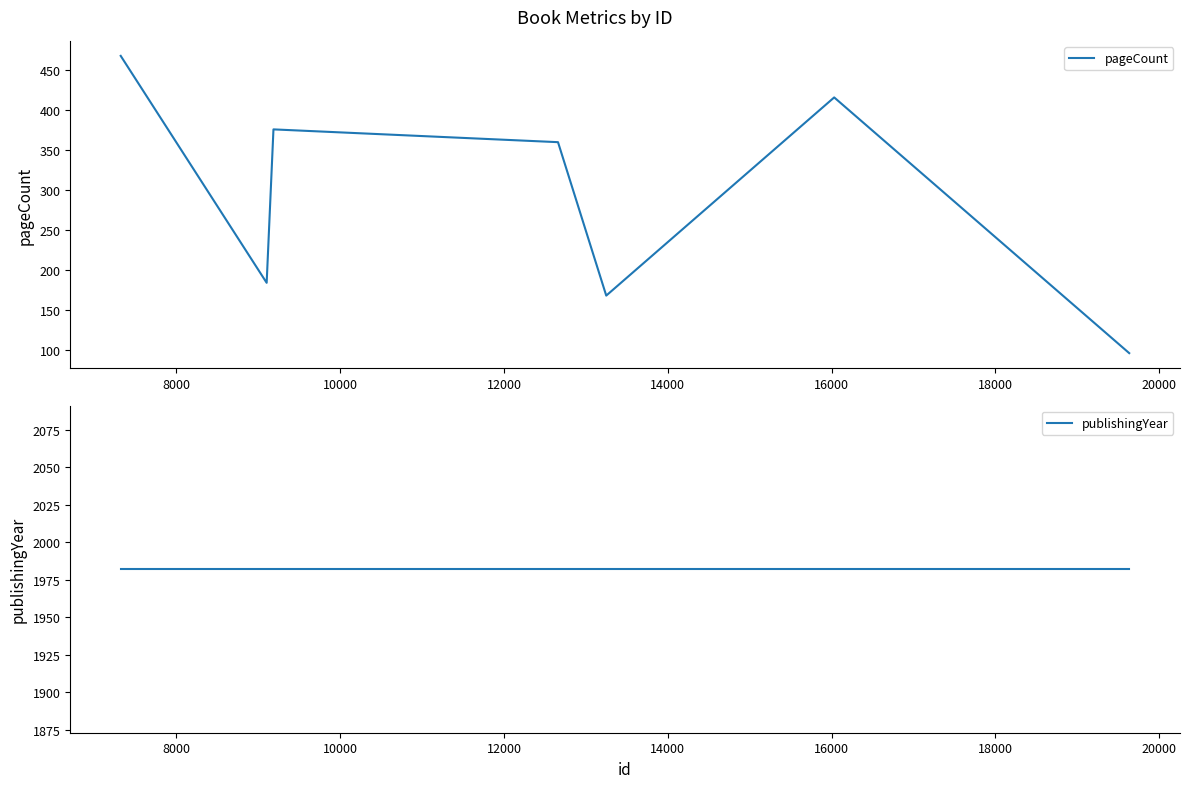

True or false: pageCount and publishingYear intersect in this chart.

False